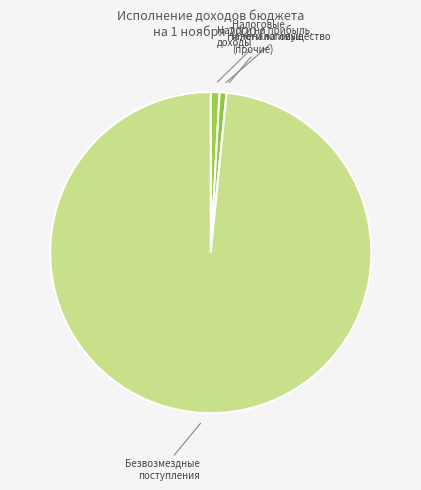

Is Безвозмездные поступления the majority of the pie?

Yes